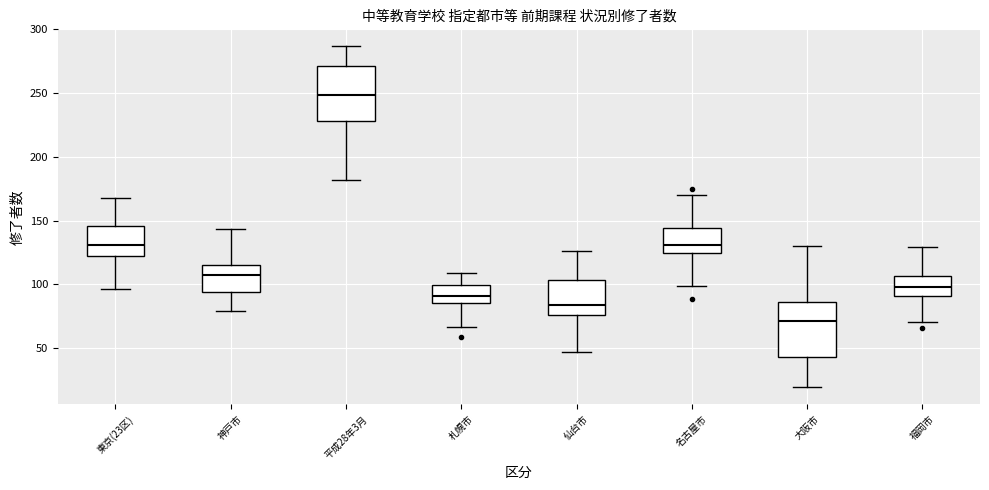

Where is the upper edge of the box for 名古屋市 on the y-axis? The values are not printed on the chart, so give them approximately, as read against the axis.

145